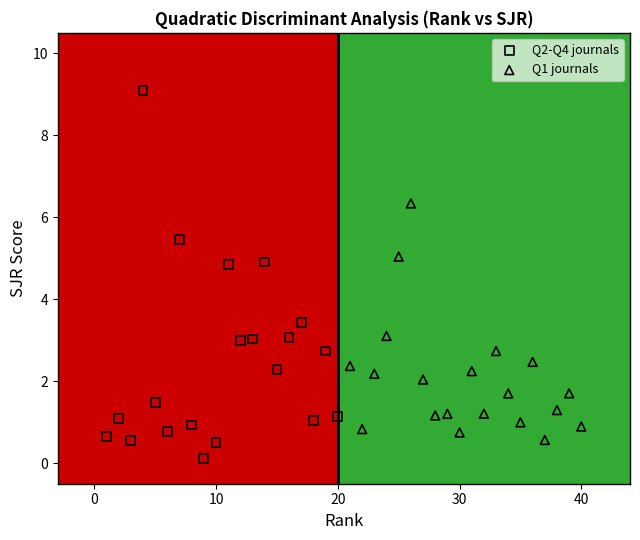

Which series contains the lowest Y value?

Q2-Q4 journals